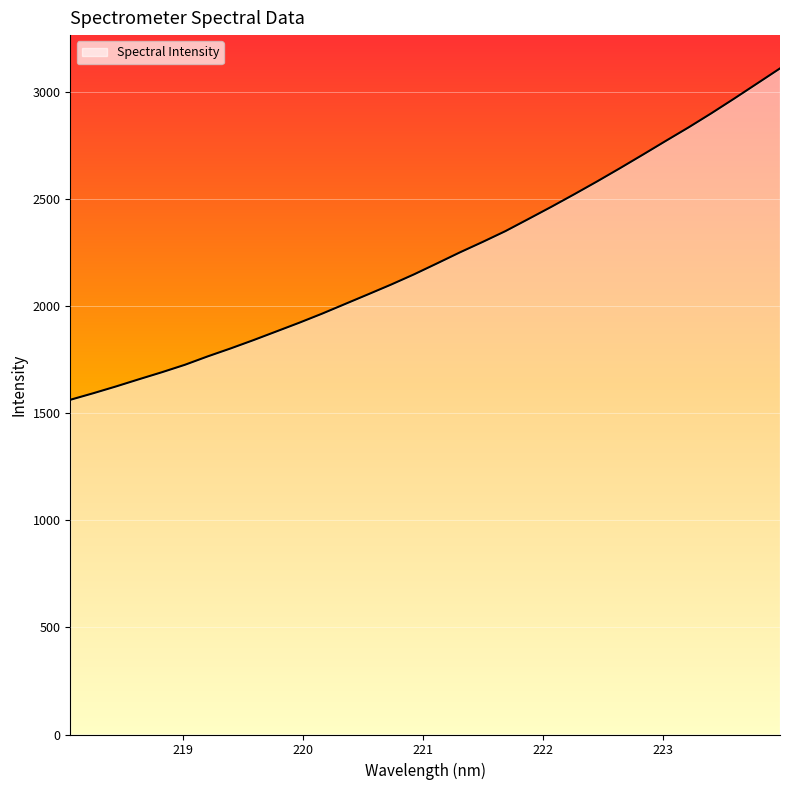

What is the difference between the maximum and minimum values?

1546.2